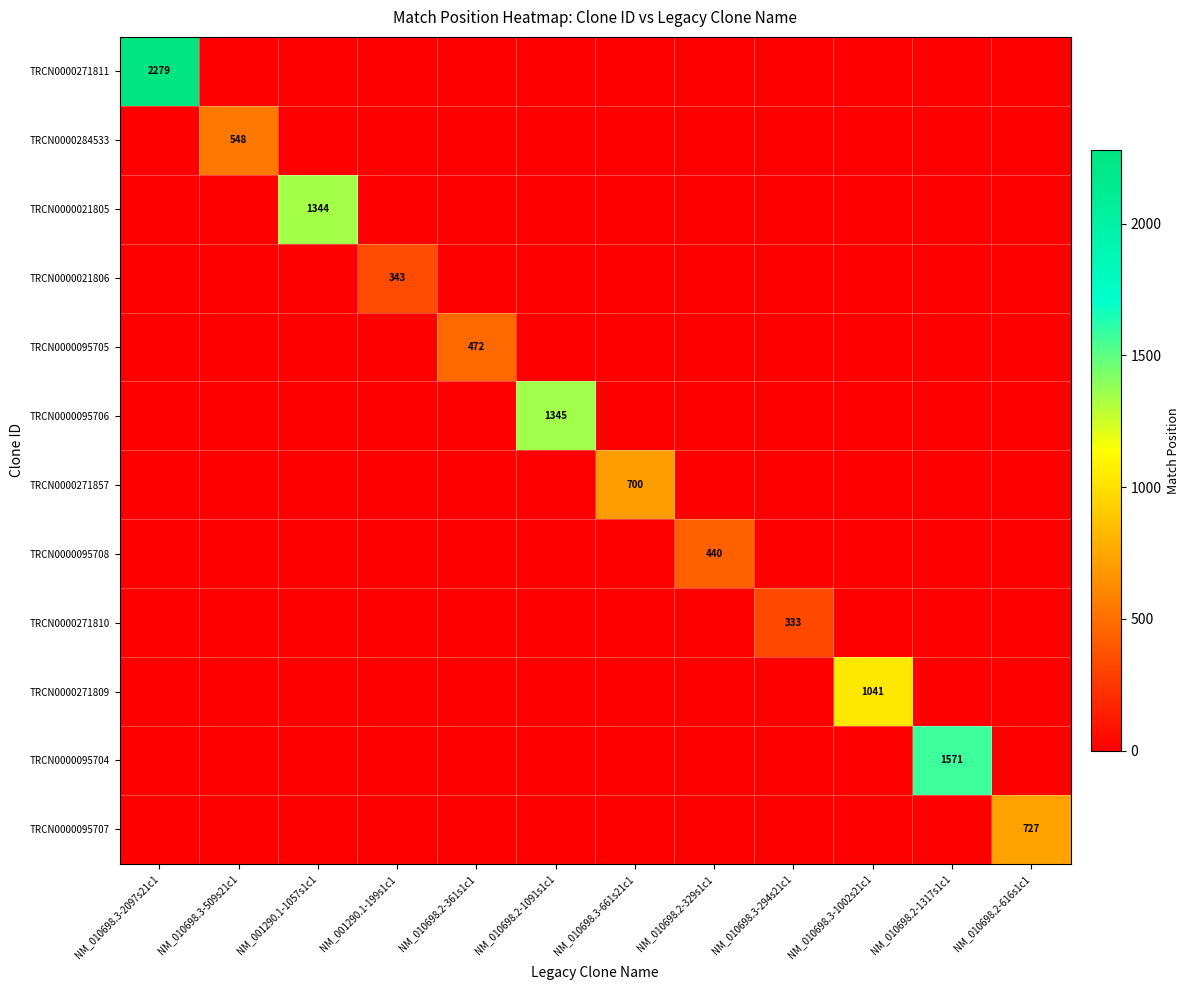

Rank the series by their maximum value, from highest to lowest.

TRCN0000271811, TRCN0000095704, TRCN0000095706, TRCN0000021805, TRCN0000271809, TRCN0000095707, TRCN0000271857, TRCN0000284533, TRCN0000095705, TRCN0000095708, TRCN0000021806, TRCN0000271810